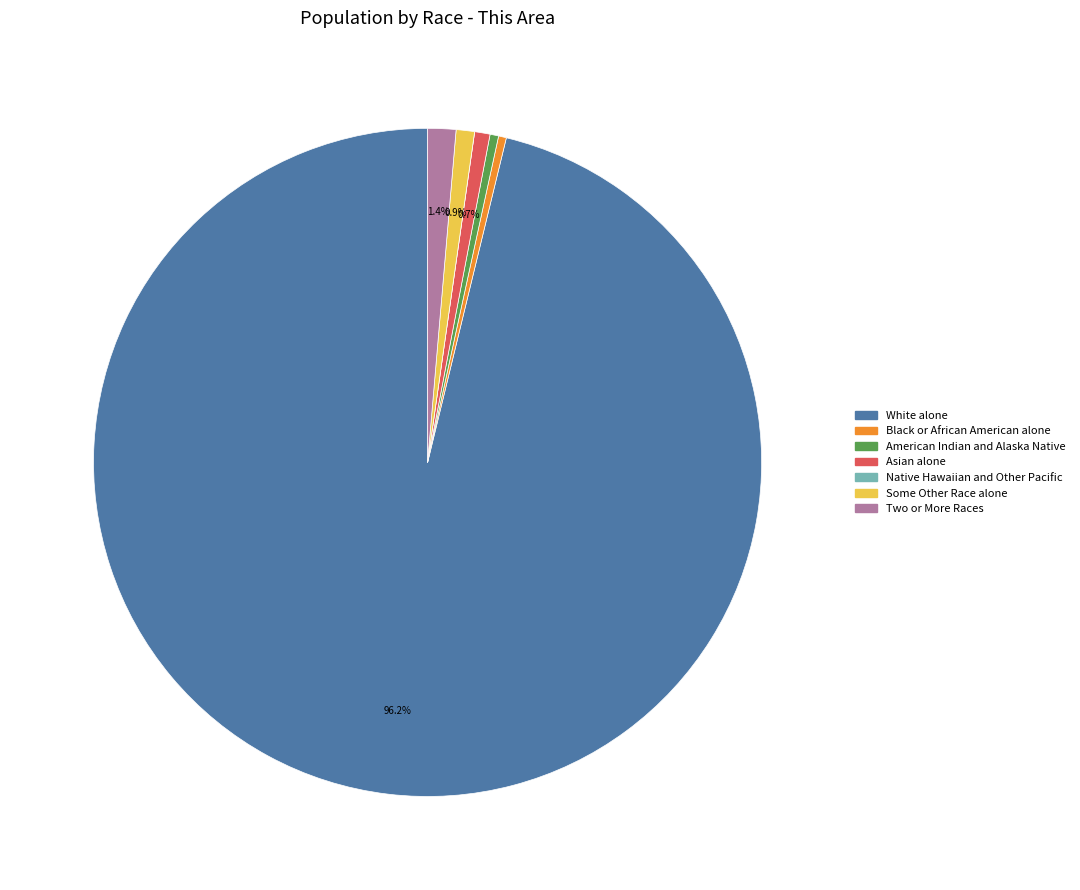

Does Asian alone represent more than half of the total?

No